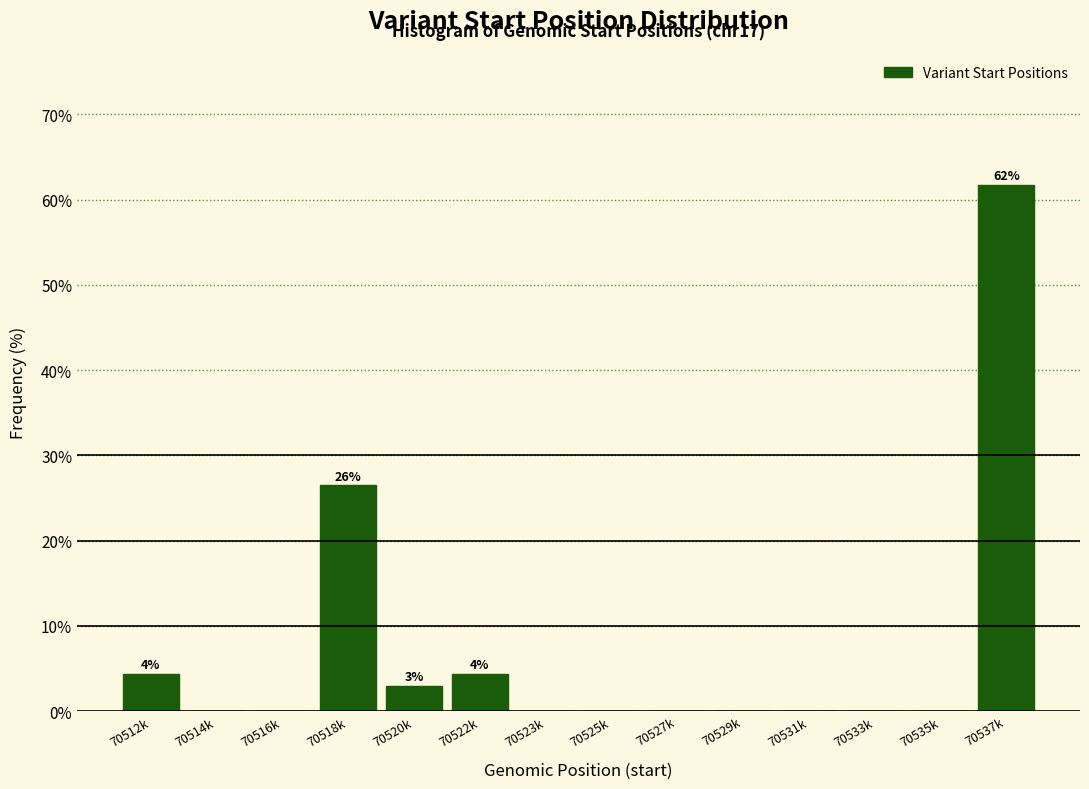

Reading left to right, list all the values displayed in this chart.

70512k=4.4	70514k=0.0	70516k=0.0	70518k=26.5	70520k=2.9	70522k=4.4	70523k=0.0	70525k=0.0	70527k=0.0	70529k=0.0	70531k=0.0	70533k=0.0	70535k=0.0	70537k=61.8